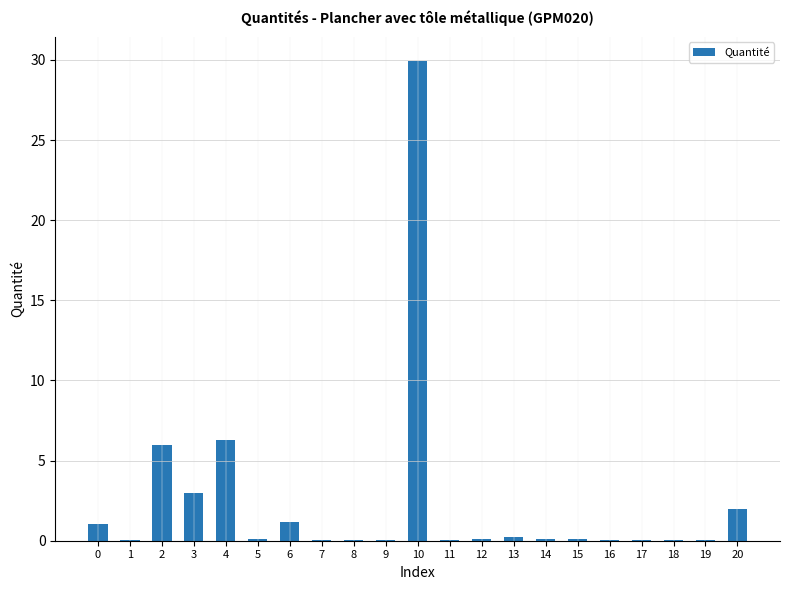

What is the difference between the values at 18 and 14?

0.1